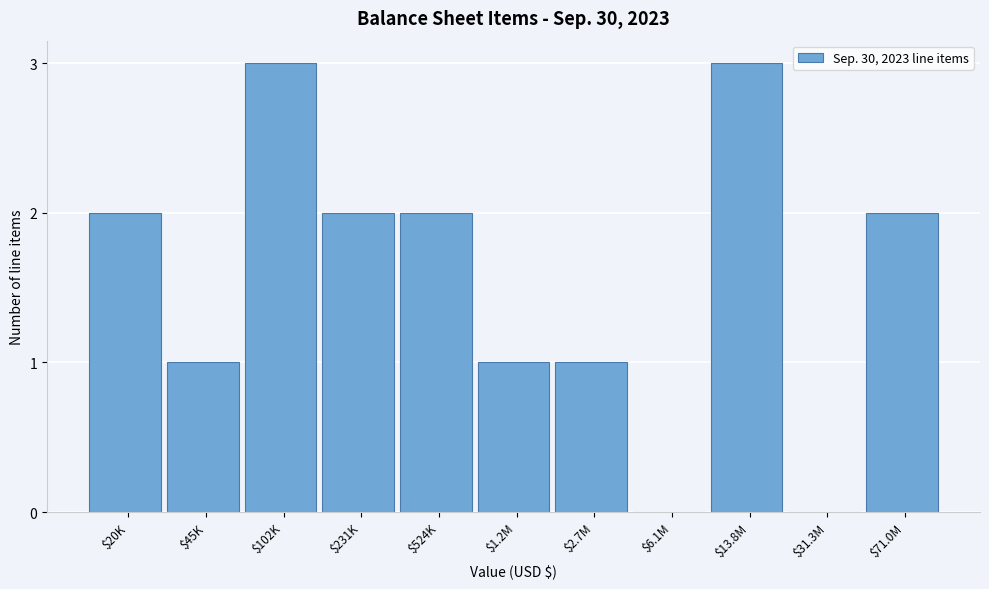

True or false: the data shows 1 at $1.2M.

True